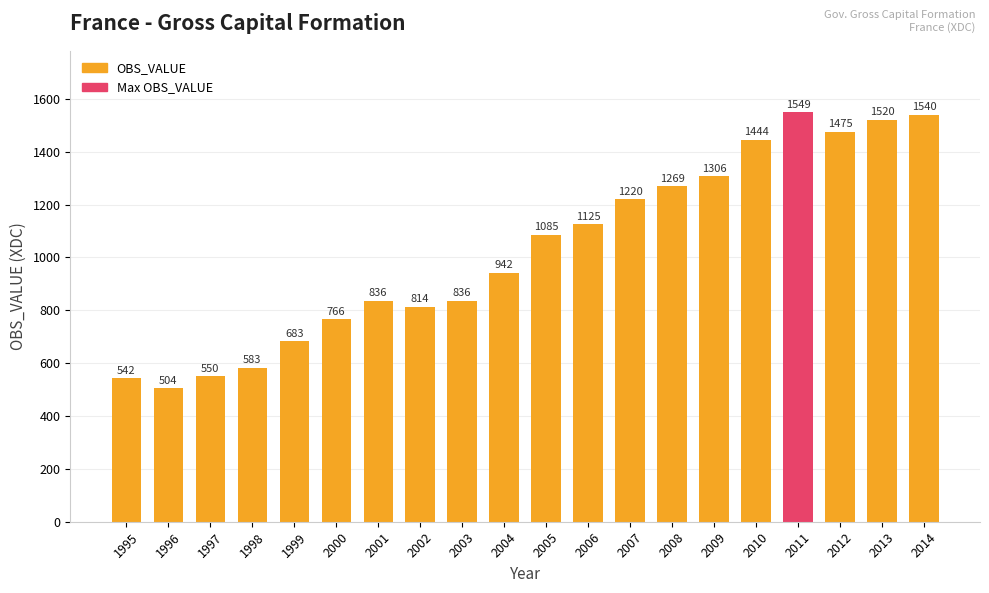

What is the value of the 5th bar from the left?

683